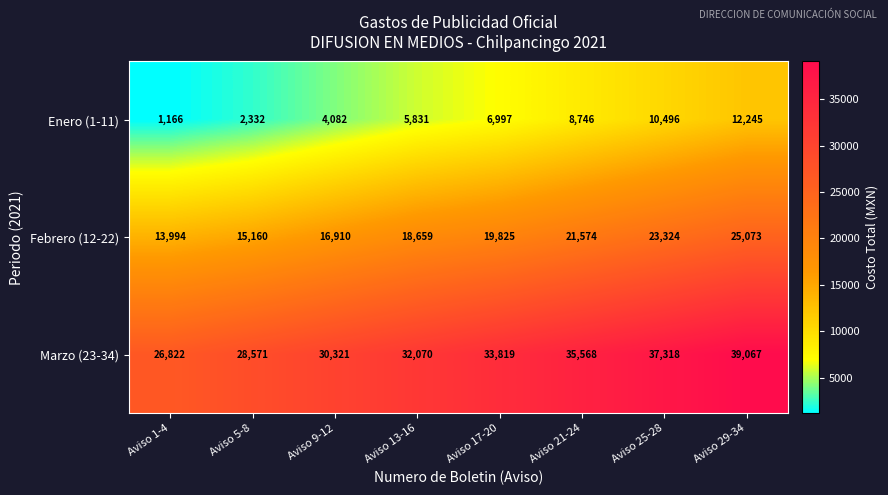

Count the Marzo (23-34) values in the range 30321 to 37318.

5